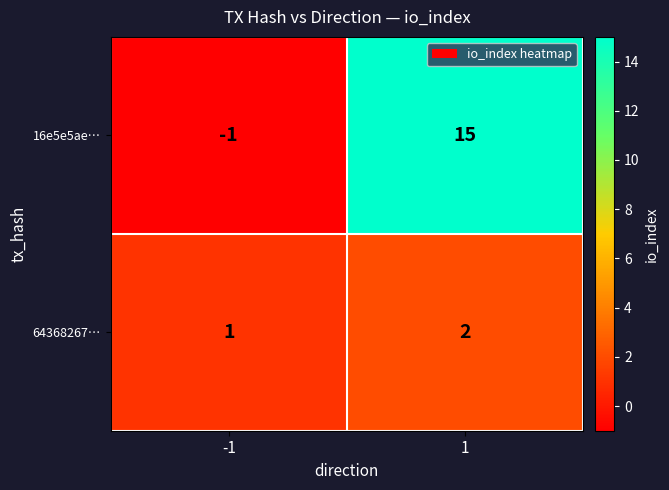

Reading left to right, extract all data points from this chart.

16e5e5ae…: -1=-1	1=15
64368267…: -1=1	1=2